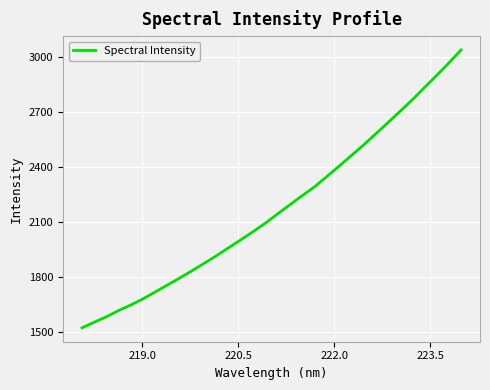

How many lines are shown in the chart?

1